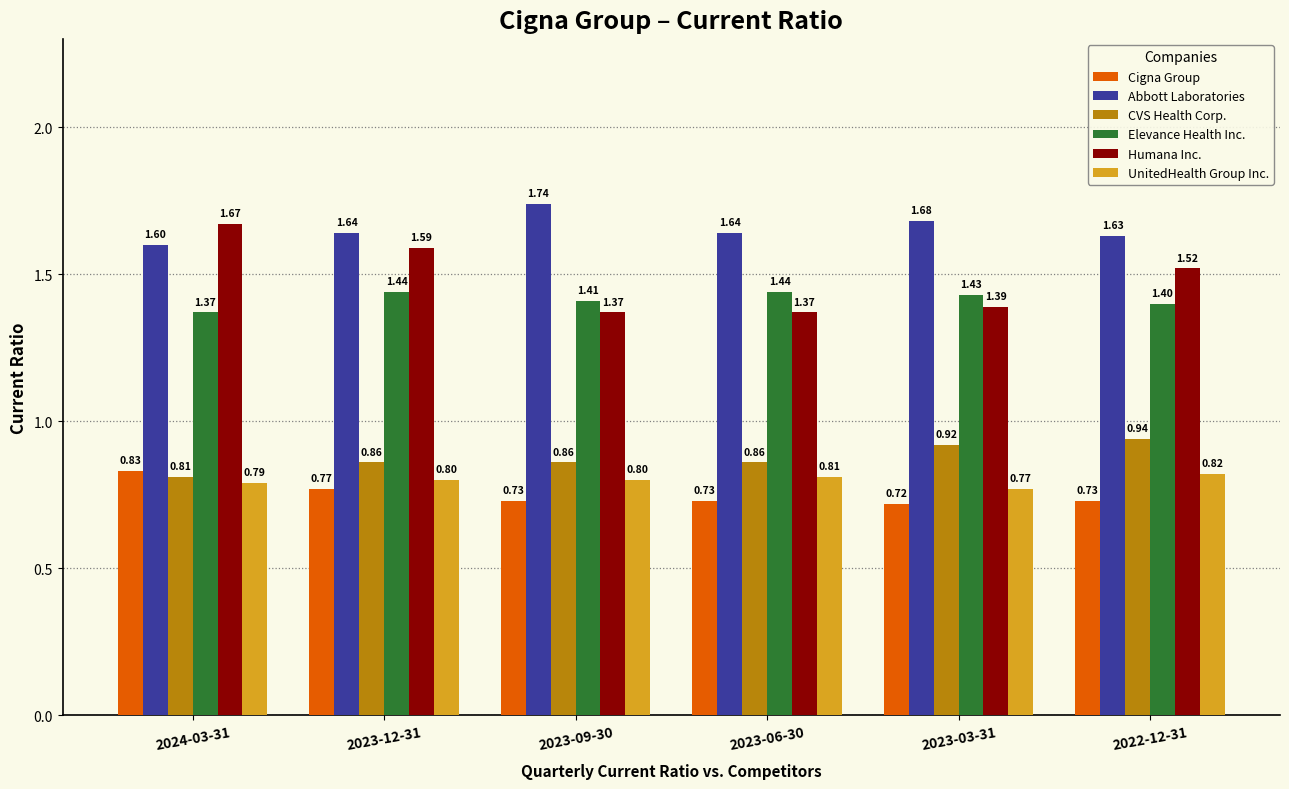

Which category has the highest value in the Humana Inc. series?

2024-03-31